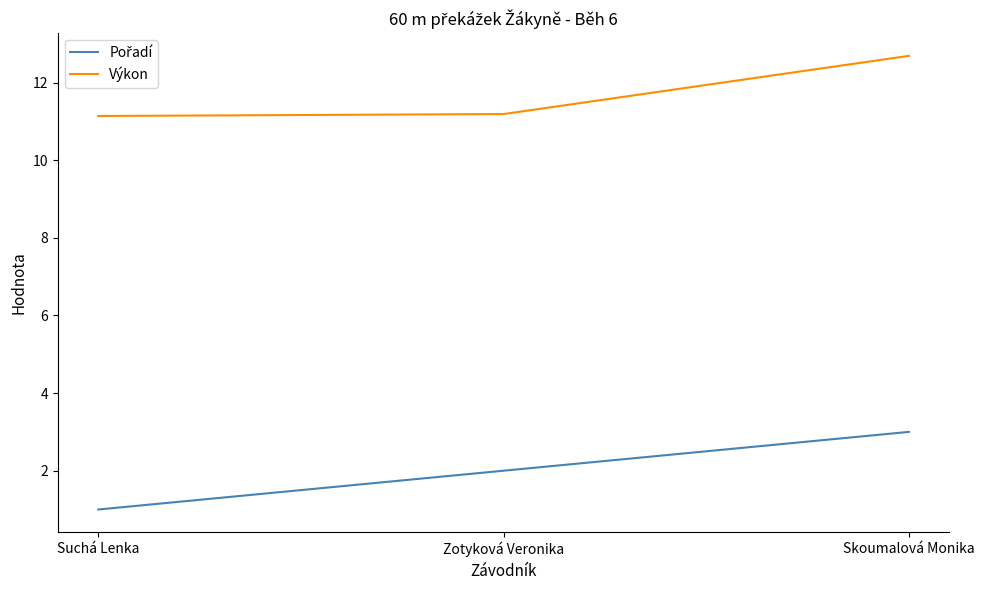

What is the difference between the highest and lowest values at Skoumalová Monika?

9.7